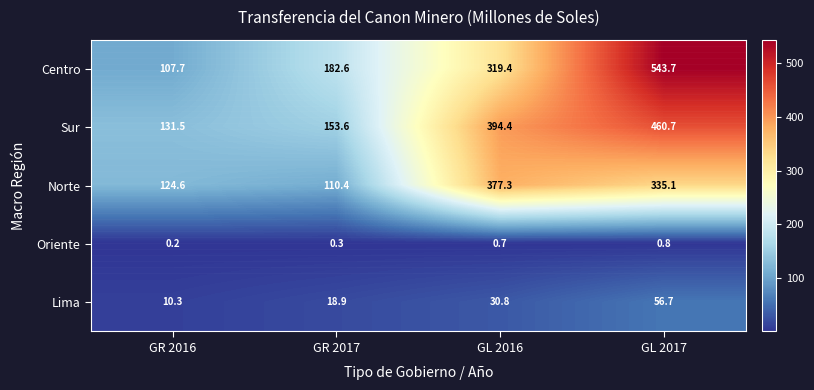

What is the approximate value of Centro at GR 2016?

107.7